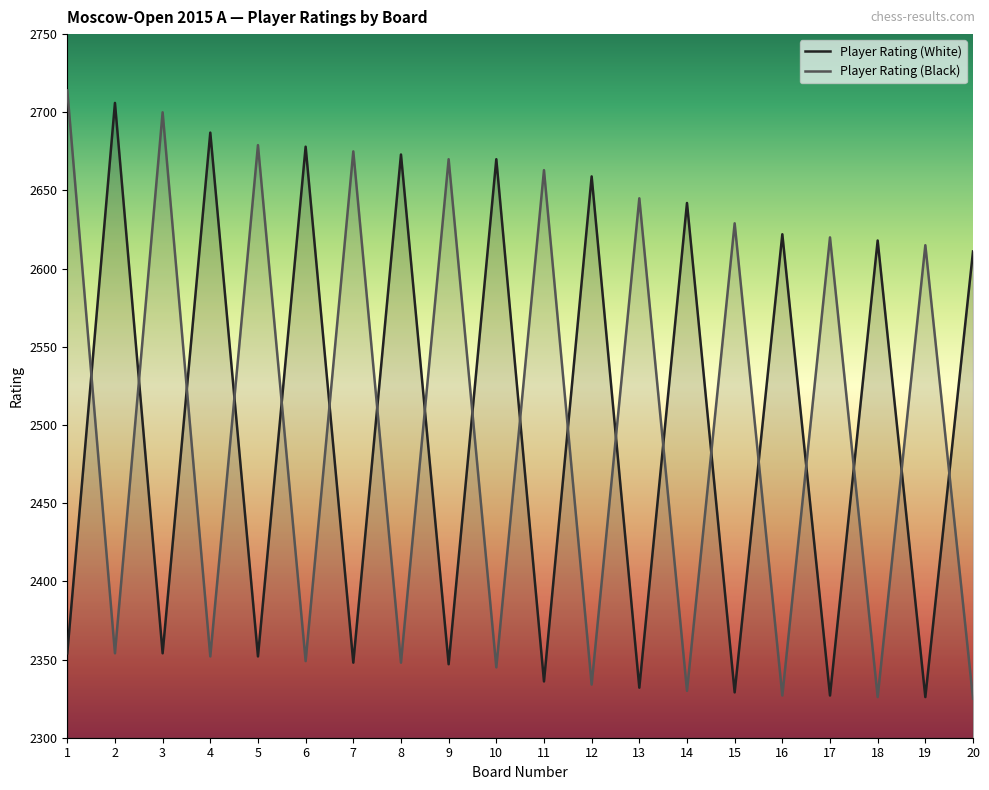

What is the difference between the maximum and minimum values in the Player Rating (Black) series?

389